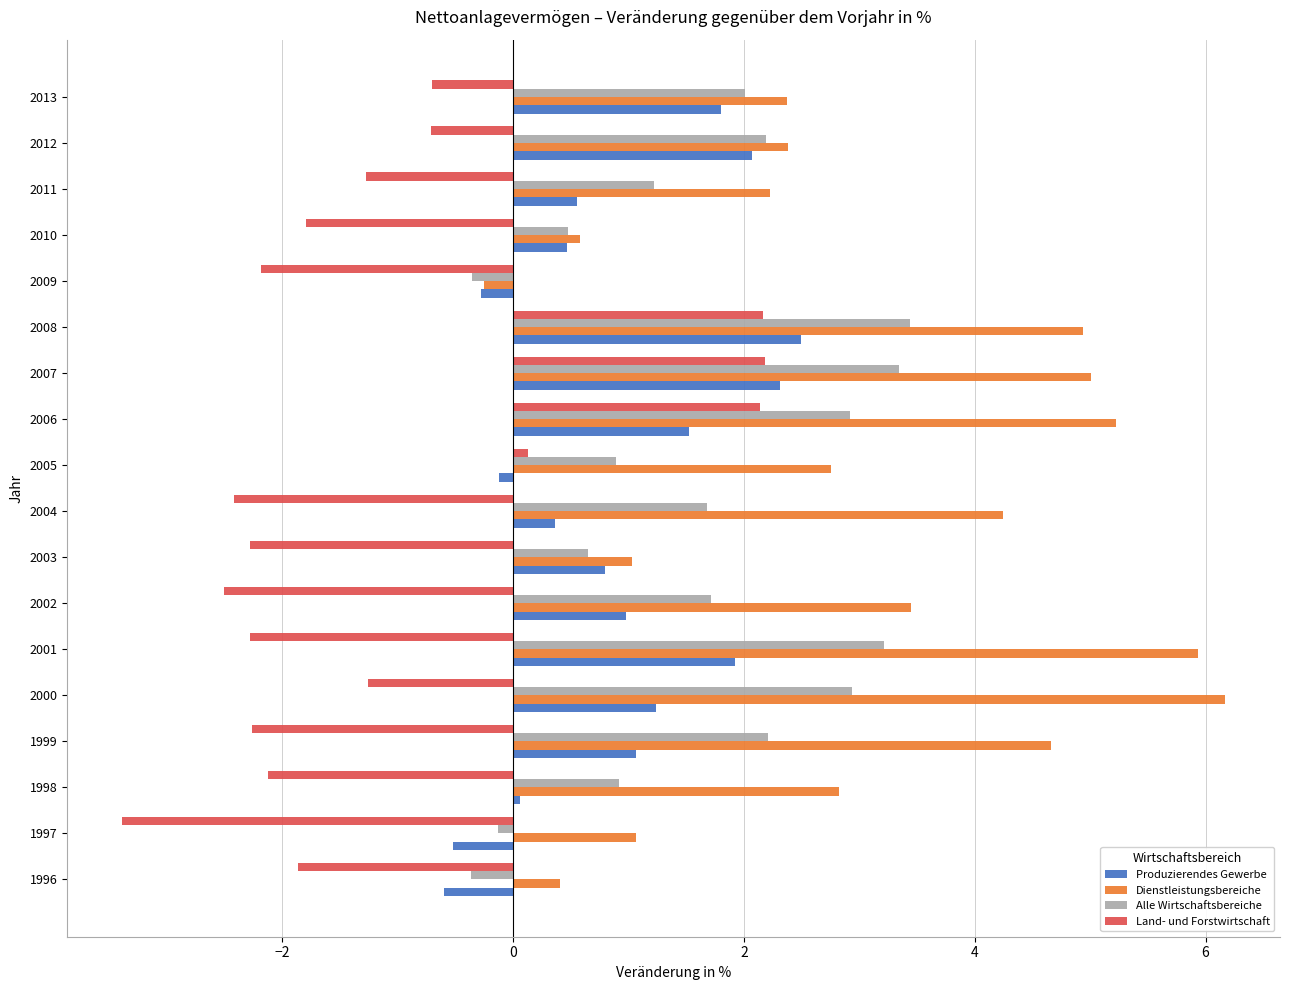

Which series has the largest range (max minus min)?

Dienstleistungsbereiche